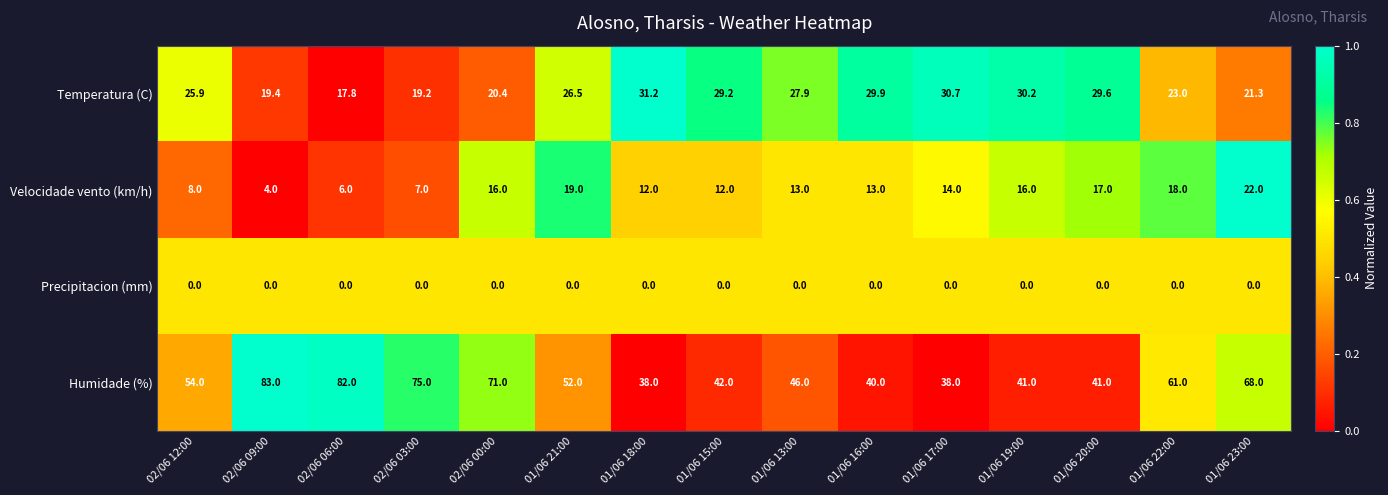

Which series has the largest total across all categories?

Humidade (%)